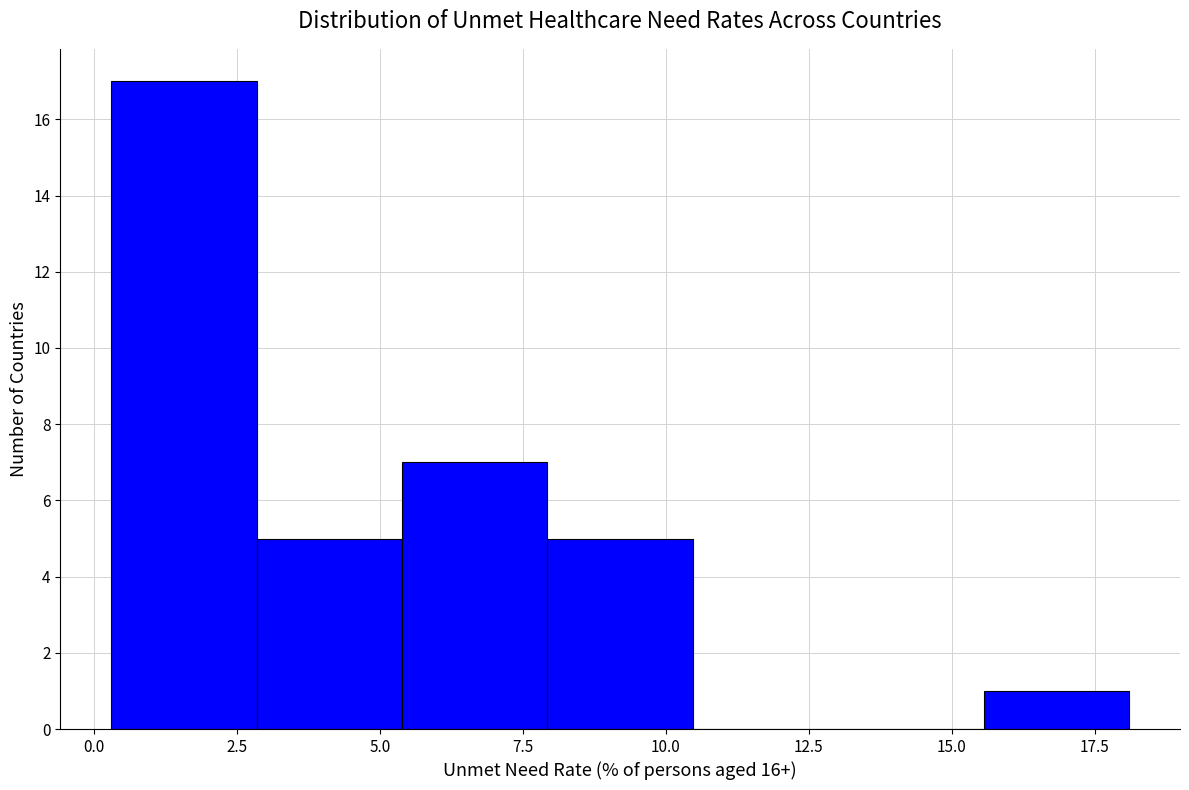

Reading left to right, transcribe this chart: for each bar, give the range it covers on the x-axis and its height. Neither the bar edges nor the heights are printed on the chart, so give them approximately, as read against the axes.

0.5 to 3.0: 17
3.0 to 5.5: 5
5.5 to 8.0: 7
8.0 to 10.5: 5
10.5 to 13.0: 0
13.0 to 15.5: 0
15.5 to 18.0: 1